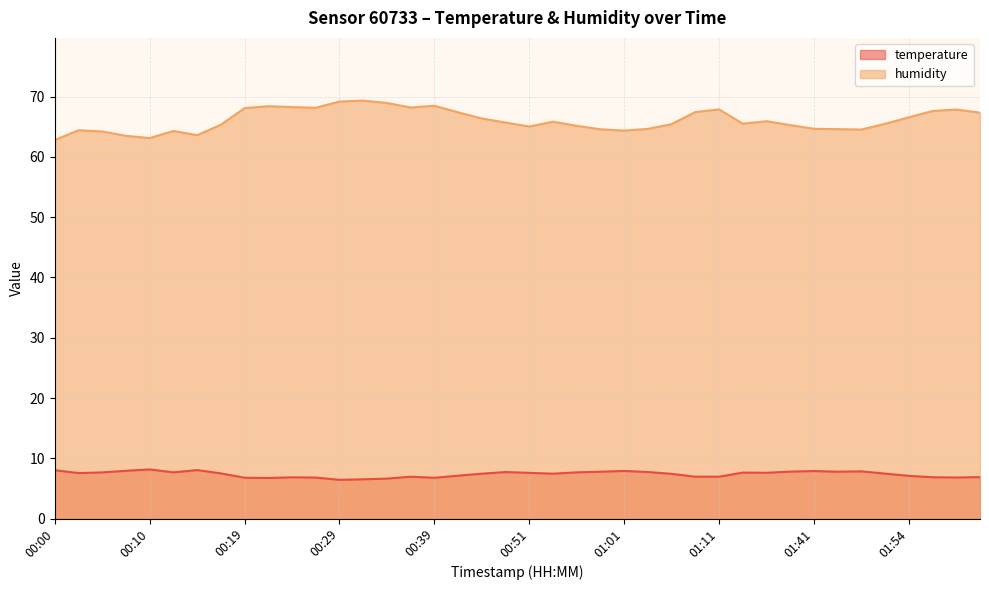

Is it true that humidity equals 26.3 at 00:46?

False